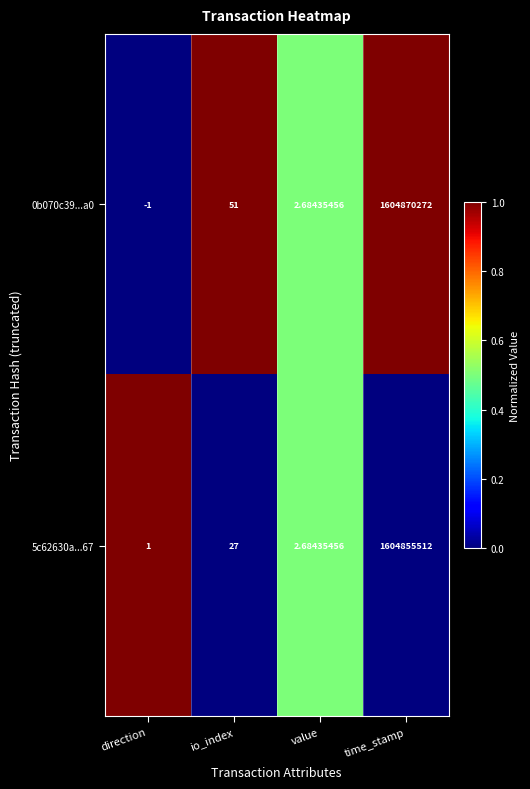

Which series has the widest spread of values?

0b070c39...a0